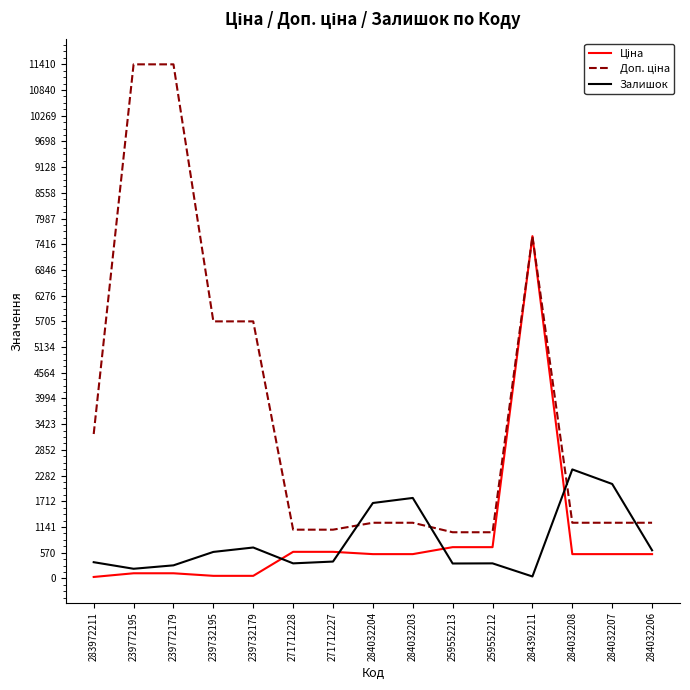

What is the difference between the maximum and minimum values in the Залишок series?

2376.0